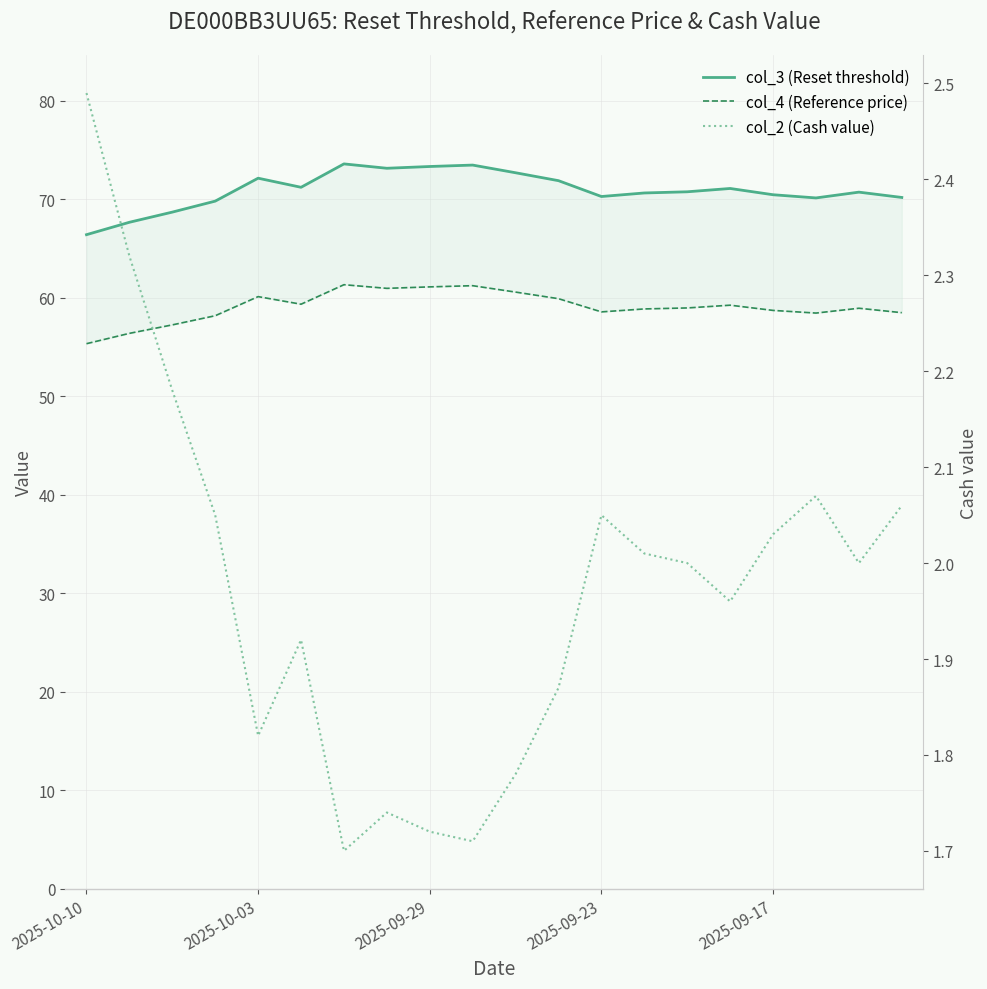

True or false: col_3 (Reset threshold) has a value of 72.7 at 10.

True